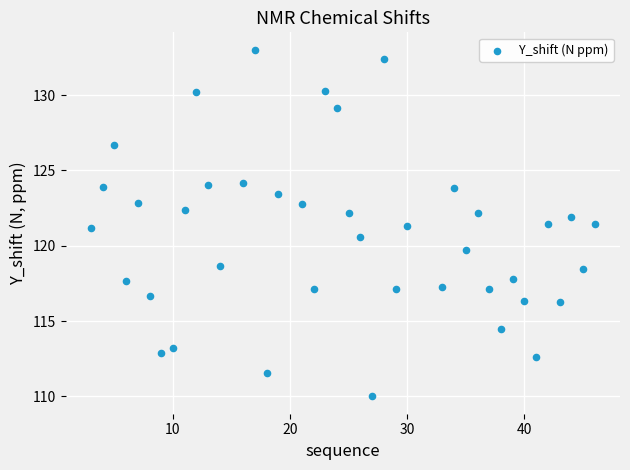

What is the range of X values (max minus min)?

43.0